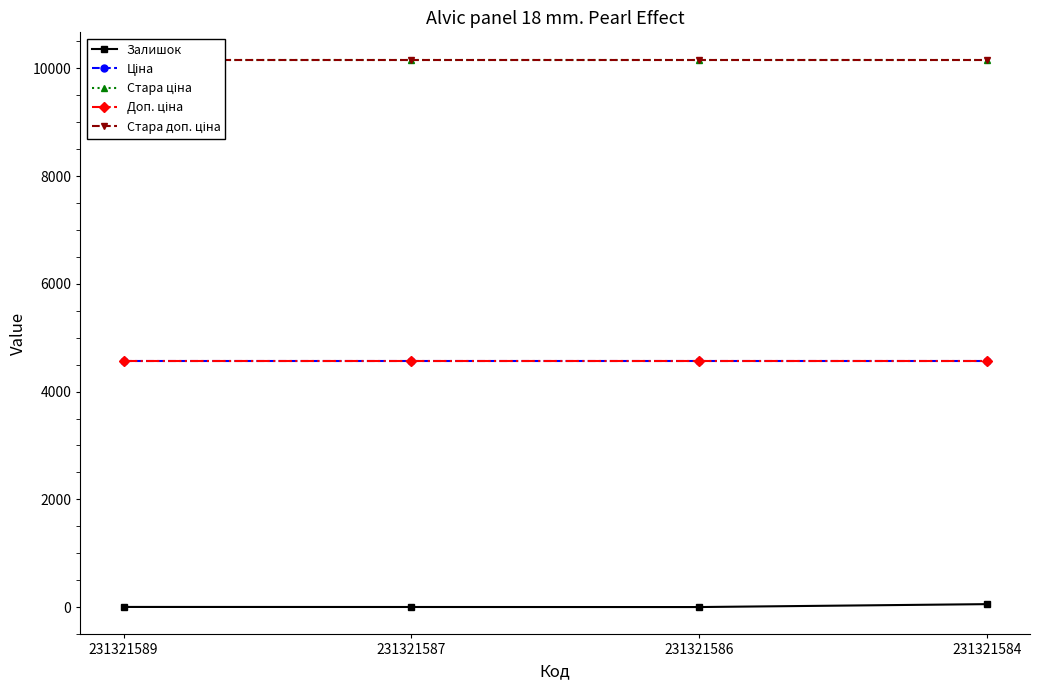

Reading right to left, extract all data points from this chart.

Залишок: 231321584=55.0	231321586=1.0	231321587=2.0	231321589=3.0
Ціна: 231321584=4571.4	231321586=4571.4	231321587=4571.4	231321589=4571.4
Стара ціна: 231321584=10158.6	231321586=10158.6	231321587=10158.6	231321589=10158.6
Доп. ціна: 231321584=4571.0	231321586=4571.0	231321587=4571.0	231321589=4571.0
Стара доп. ціна: 231321584=10158.6	231321586=10158.6	231321587=10158.6	231321589=10158.6